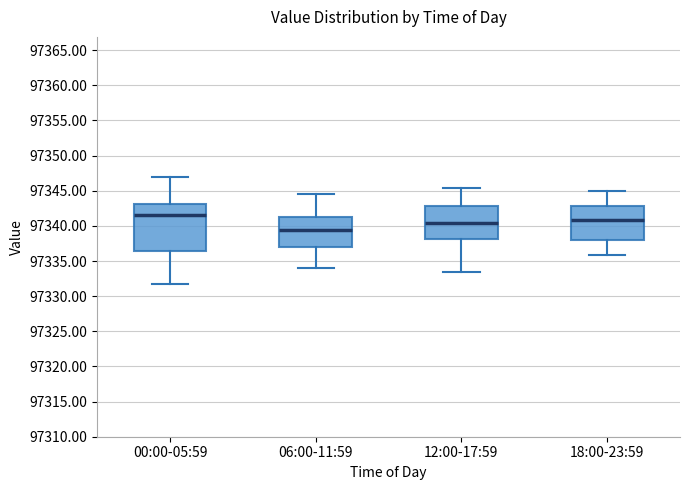

Which box has the lowest median line?

06:00-11:59